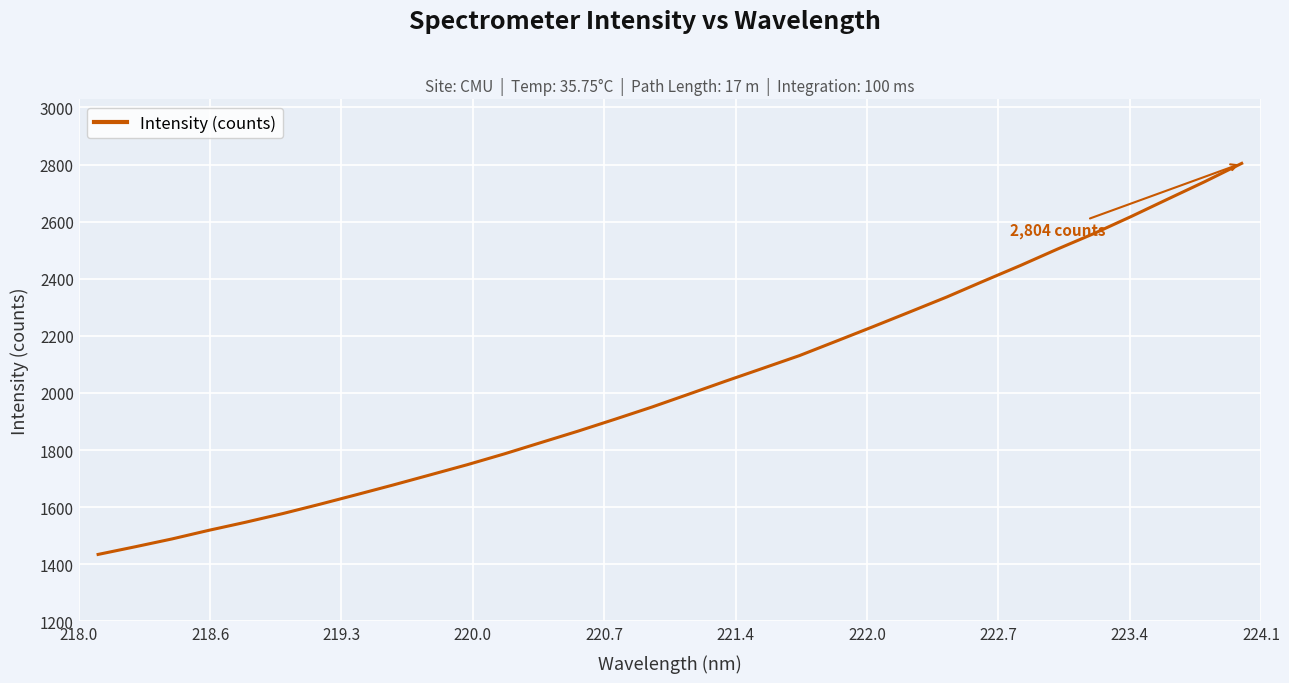

What is the minimum value shown in the chart?

1434.4